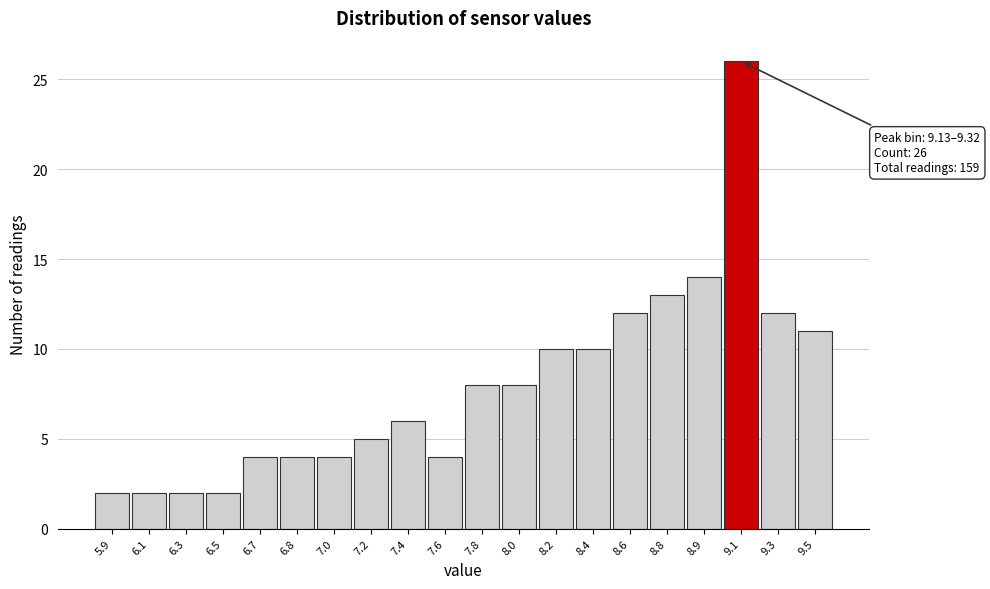

Reading left to right, what are all the values shown in this chart?

5.9=2	6.1=2	6.3=2	6.5=2	6.7=4	6.8=4	7.0=4	7.2=5	7.4=6	7.6=4	7.8=8	8.0=8	8.2=10	8.4=10	8.6=12	8.8=13	8.9=14	9.1=26	9.3=12	9.5=11